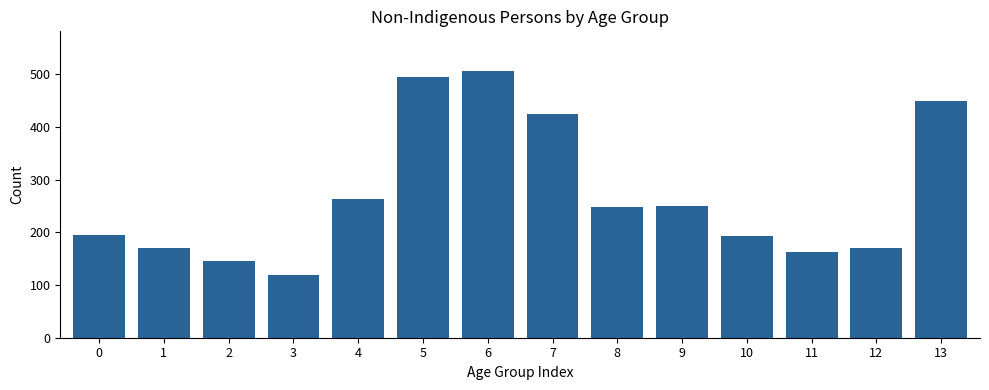

What is the maximum value shown in the chart?

506